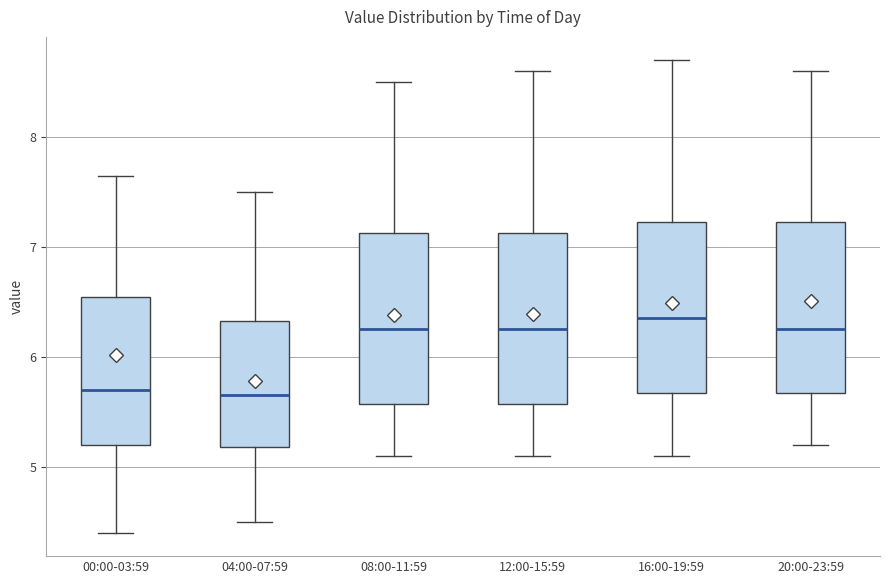

Where is the upper edge of the box for 00:00-03:59 on the y-axis? The values are not printed on the chart, so give them approximately, as read against the axis.

6.5